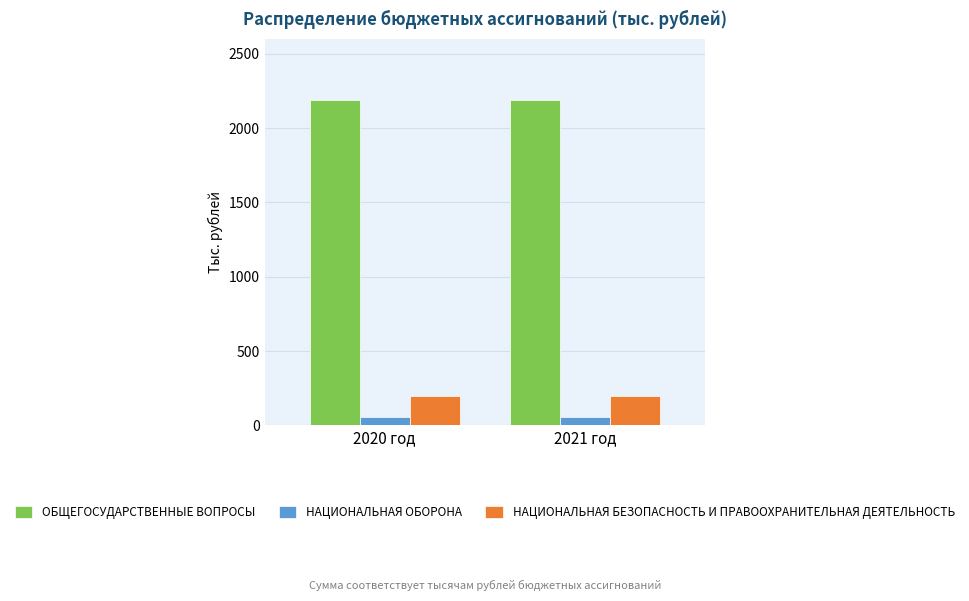

What is the lowest value of the ОБЩЕГОСУДАРСТВЕННЫЕ ВОПРОСЫ series?

2186.2